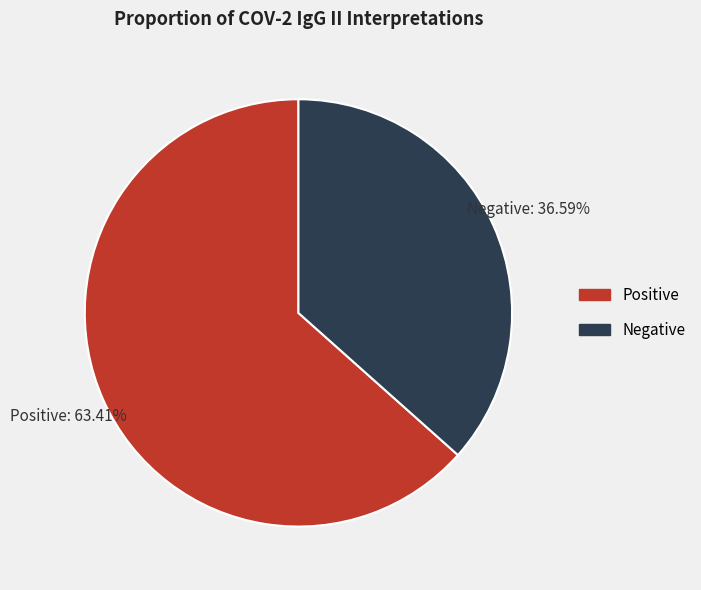

What is the smallest slice in the pie chart?

Negative